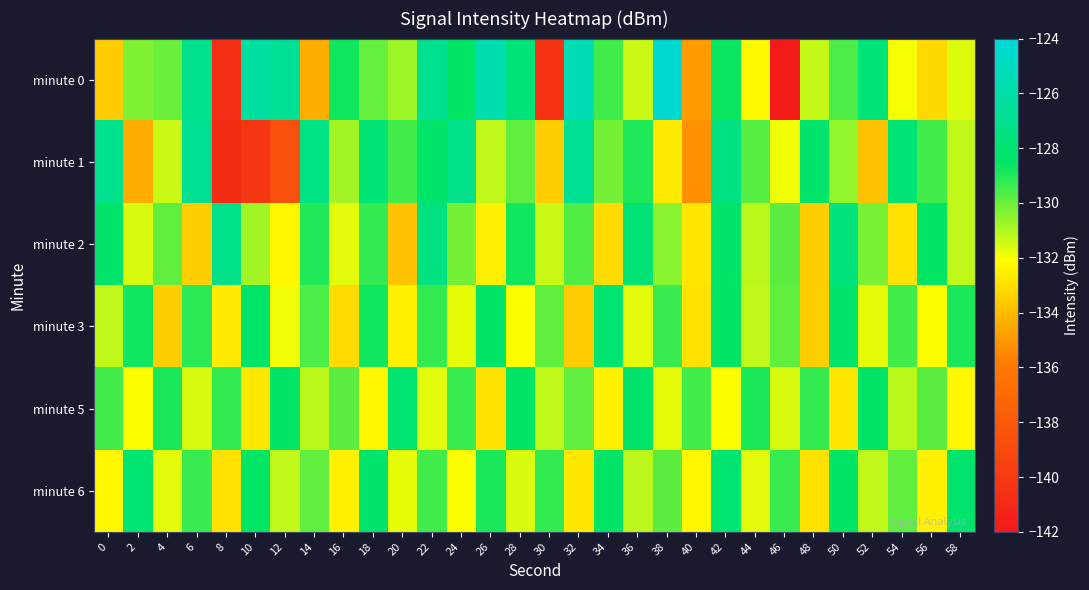

Reading right to left, extract all data points from this chart.

minute 0: 58=-131.6	56=-133.1	54=-132.0	52=-127.8	50=-129.6	48=-131.3	46=-141.8	44=-132.2	42=-128.7	40=-134.9	38=-124.4	36=-131.3	34=-129.5	32=-125.4	30=-140.4	28=-127.7	26=-125.6	24=-128.5	22=-126.9	20=-130.7	18=-129.9	16=-128.8	14=-134.4	12=-126.7	10=-126.3	8=-140.7	6=-127.0	4=-130.0	2=-130.3	0=-133.5
minute 1: 58=-131.2	56=-129.4	54=-127.9	52=-133.8	50=-130.6	48=-128.3	46=-131.9	44=-129.8	42=-127.4	40=-135.2	38=-132.7	36=-129.0	34=-130.1	32=-126.8	30=-133.4	28=-129.9	26=-131.2	24=-127.2	22=-128.3	20=-129.4	18=-127.9	16=-130.8	14=-127.4	12=-138.6	10=-140.2	8=-140.8	6=-126.8	4=-131.3	2=-134.5	0=-127.1
minute 2: 58=-131.2	56=-128.6	54=-132.9	52=-130.2	50=-127.7	48=-133.4	46=-129.8	44=-131.1	42=-128.3	40=-132.8	38=-130.4	36=-127.9	34=-133.1	32=-129.7	30=-131.3	28=-128.8	26=-132.6	24=-130.1	22=-127.5	20=-133.8	18=-129.2	16=-131.7	14=-129.0	12=-132.3	10=-130.8	8=-127.1	6=-133.4	4=-129.9	2=-131.6	0=-128.3
minute 3: 58=-128.9	56=-132.1	54=-129.4	52=-131.8	50=-128.2	48=-133.4	46=-129.9	44=-131.2	42=-128.6	40=-132.9	38=-129.3	36=-131.7	34=-128.1	32=-133.6	30=-129.9	28=-132.1	26=-128.4	24=-131.8	22=-129.2	20=-132.4	18=-128.8	16=-133.1	14=-129.6	12=-131.9	10=-128.3	8=-132.7	6=-129.1	4=-133.4	2=-128.8	0=-131.2
minute 5: 58=-132.3	56=-129.8	54=-131.1	52=-128.4	50=-132.8	48=-129.2	46=-131.6	44=-128.9	42=-132.1	40=-129.4	38=-131.8	36=-128.2	34=-132.4	32=-129.9	30=-131.2	28=-128.6	26=-132.9	24=-129.3	22=-131.7	20=-128.1	18=-132.3	16=-129.8	14=-131.1	12=-128.4	10=-132.8	8=-129.2	6=-131.6	4=-128.9	2=-132.1	0=-129.4
minute 6: 58=-128.2	56=-132.4	54=-129.9	52=-131.2	50=-128.6	48=-132.9	46=-129.3	44=-131.7	42=-128.1	40=-132.3	38=-129.8	36=-131.1	34=-128.4	32=-132.8	30=-129.2	28=-131.6	26=-128.9	24=-132.1	22=-129.4	20=-131.8	18=-128.2	16=-132.4	14=-129.9	12=-131.2	10=-128.6	8=-132.9	6=-129.3	4=-131.7	2=-128.1	0=-132.3